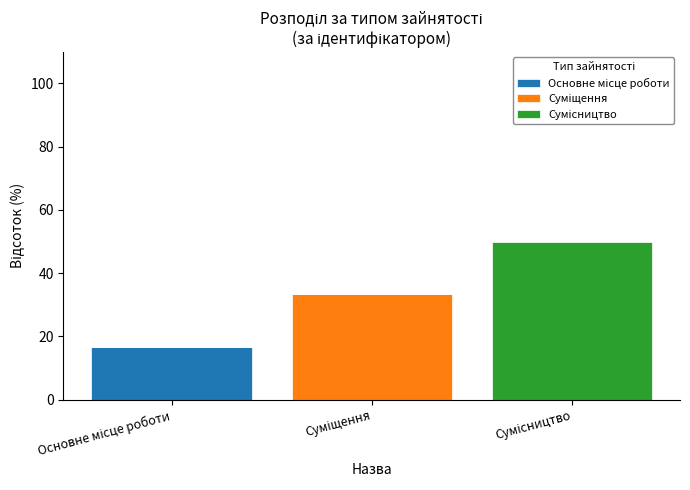

Are the bars horizontal?

No